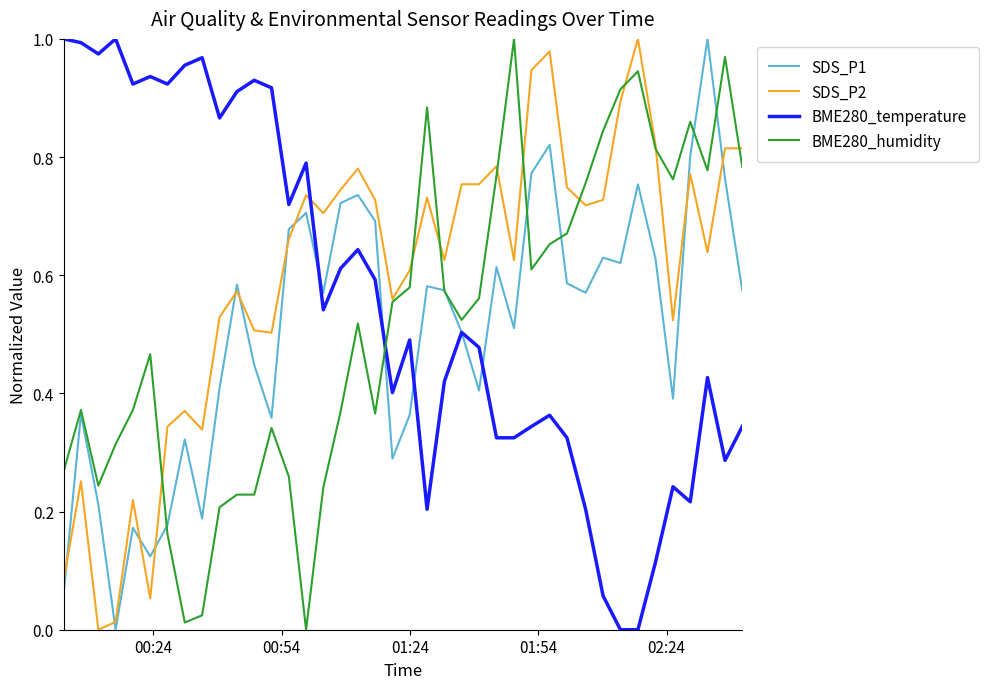

What are all the series names shown in the legend?

SDS_P1, SDS_P2, BME280_temperature, BME280_humidity